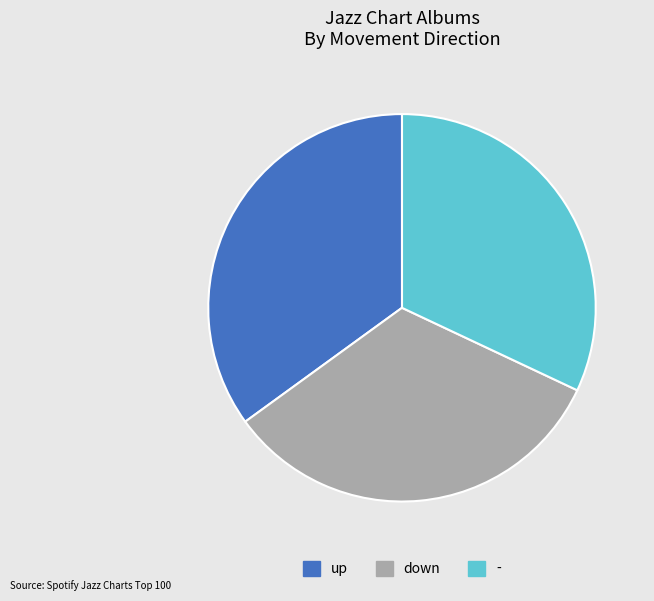

Does up account for over 50% of the chart?

No